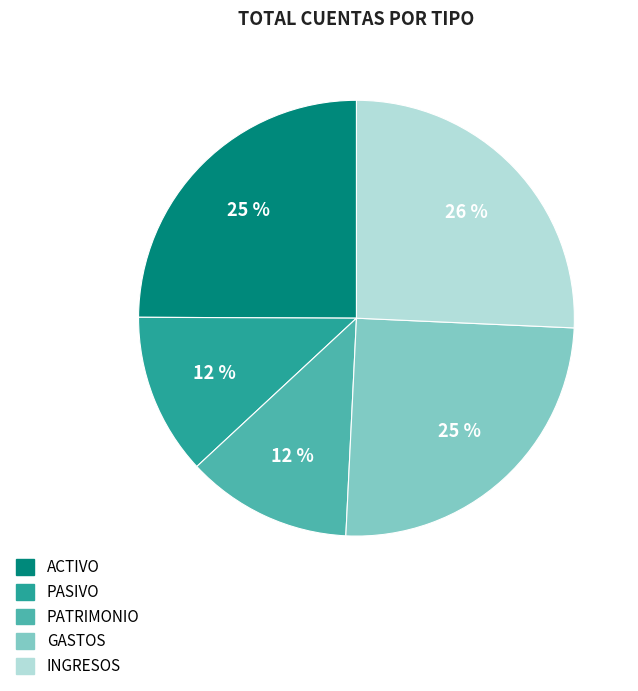

What is the largest slice in the pie chart?

INGRESOS